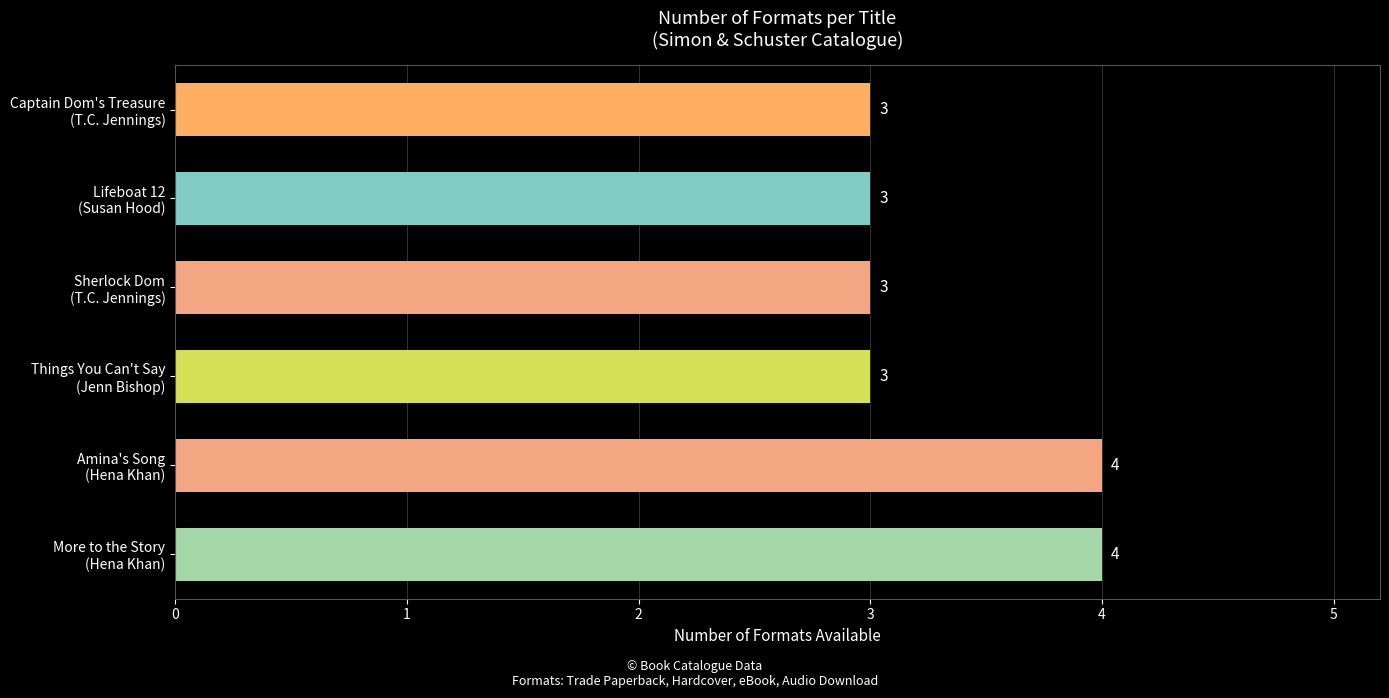

Reading bottom to top, transcribe all the data shown in this chart.

4	4	3	3	3	3